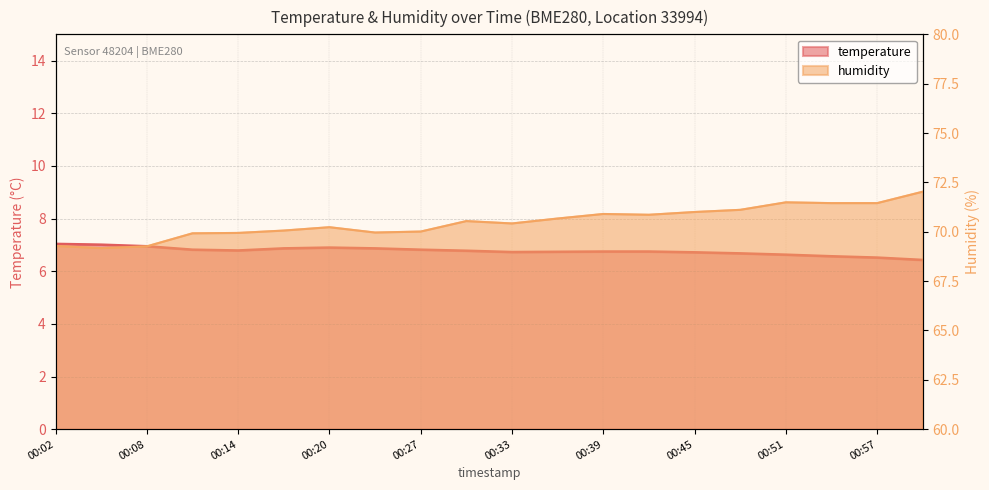

What is the difference between the second highest and minimum values in the temperature series?

0.6